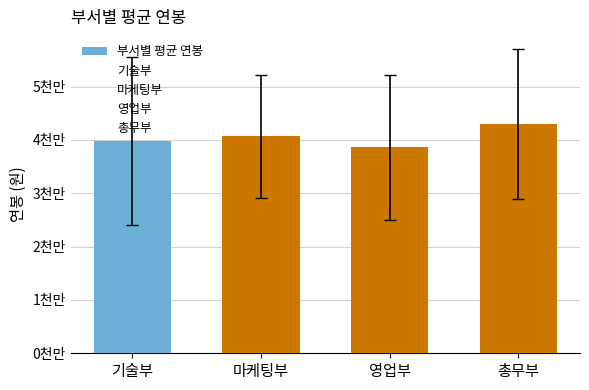

What is the label of the 1st bar from the left?

기술부